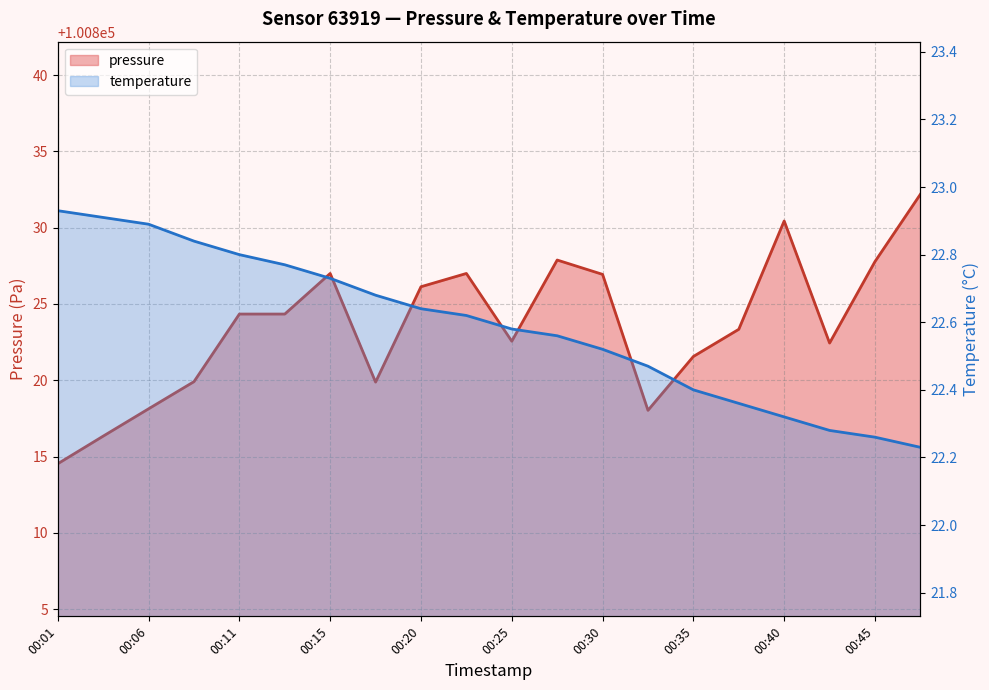

At how many categories does at least one series exceed 89492?

20